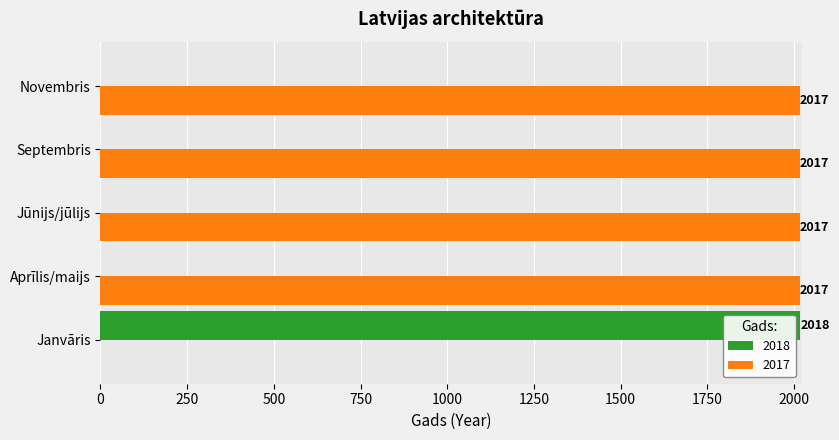

How many series are shown in this chart?

2